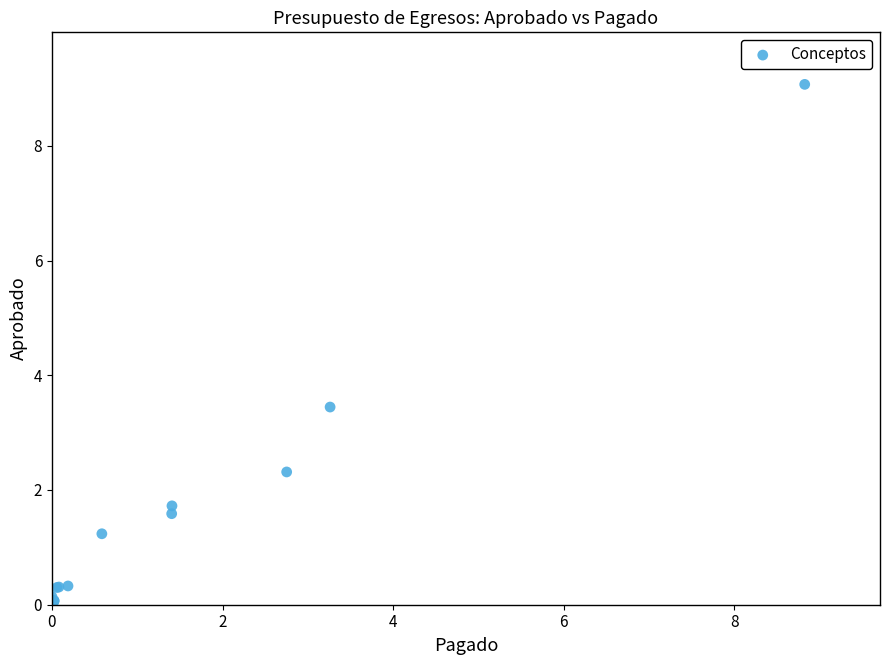

What Y value in the scatter plot is closest to 4?

3.4